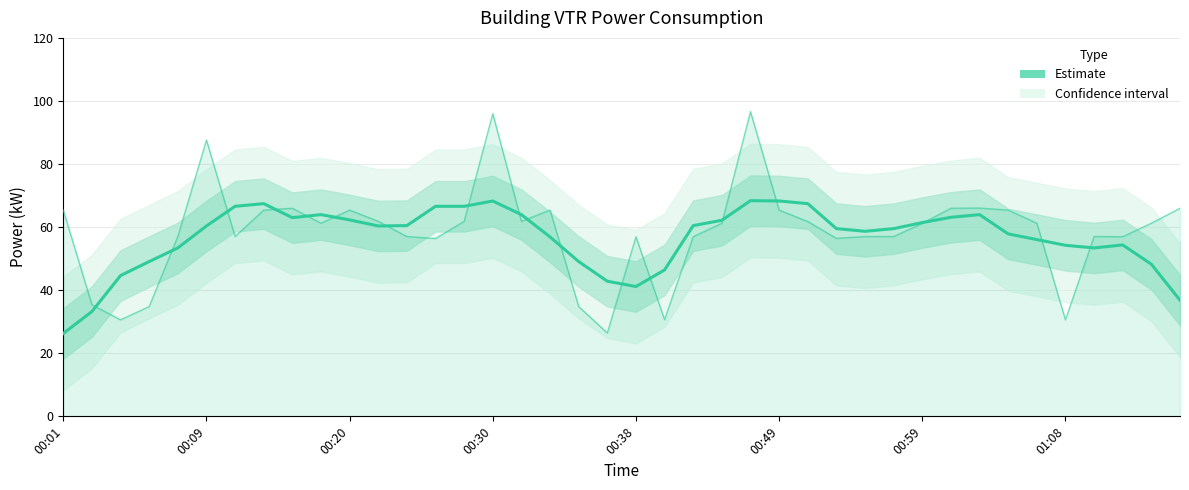

What is the total value across all series at 37?

111.3